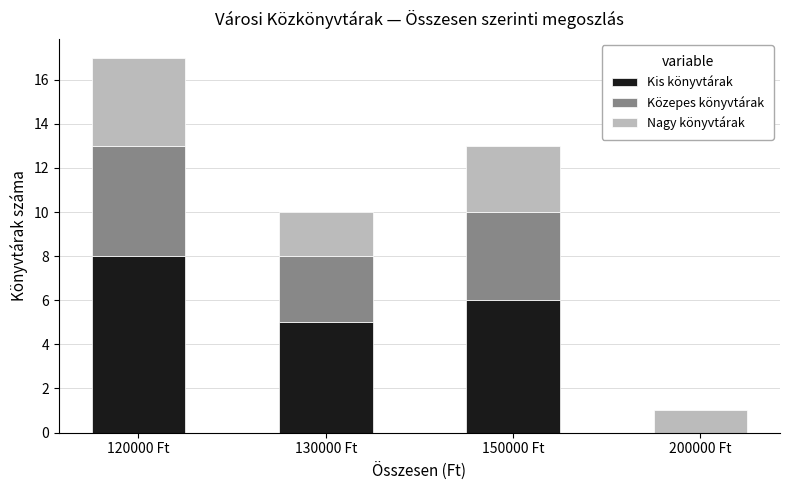

What is the total value across all series at 120000 Ft?

17